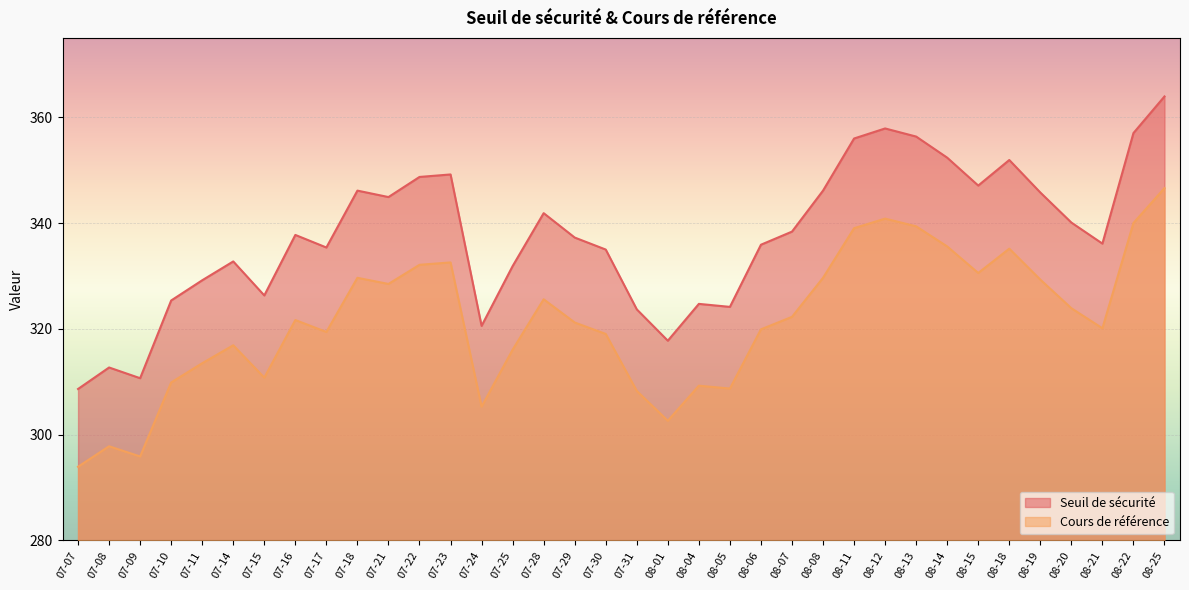

How many values in the Seuil de sécurité series exceed 337?

19